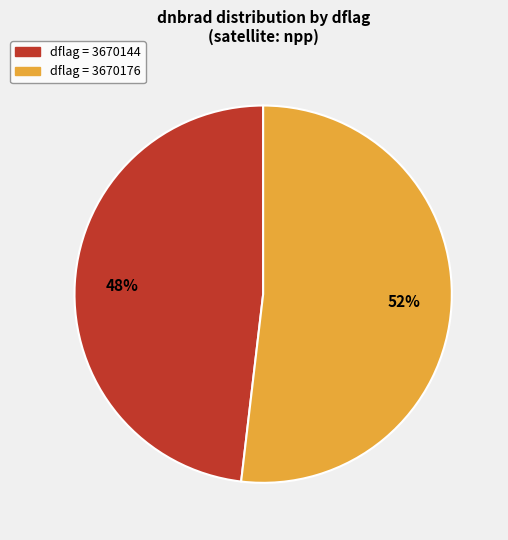

Count the number of slices in the pie.

2